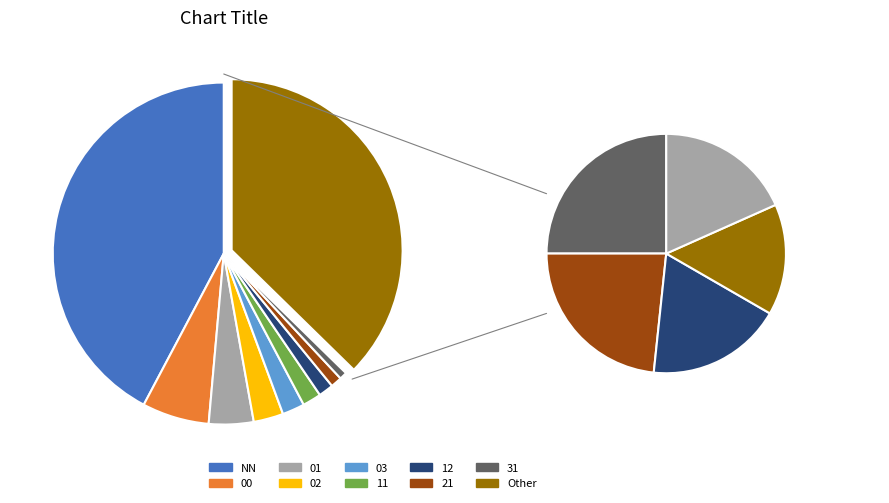

Rank the categories by value from lowest to highest.

31, 21, 12, 11, 03, 02, 01, 00, Other, NN